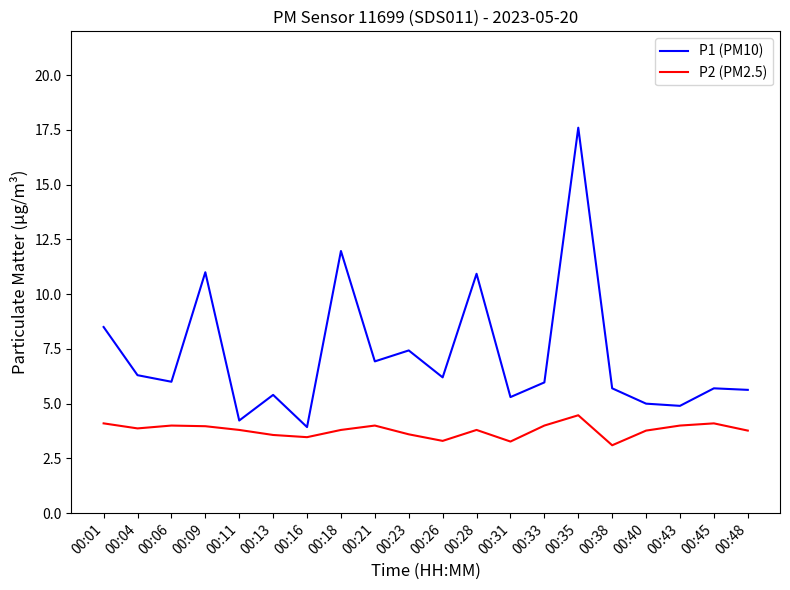

List the series in order of their peak value, lowest first.

P2 (PM2.5), P1 (PM10)